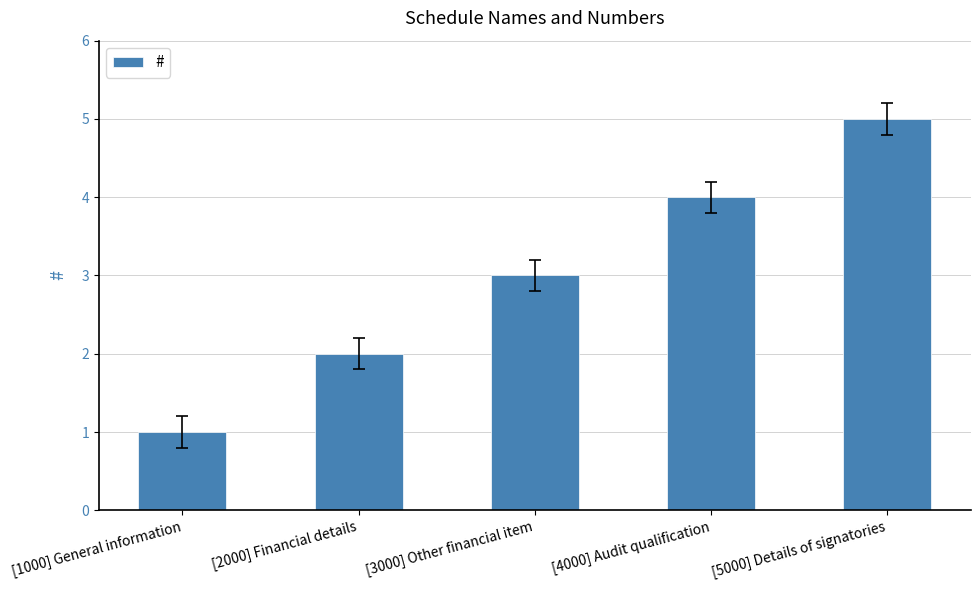

Count the number of categories in the chart.

5